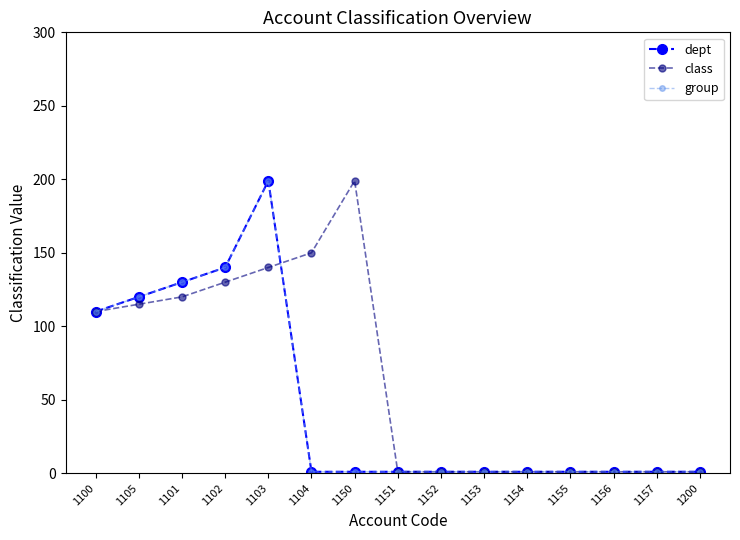

Where do dept and class first cross each other?

1103 and 1104